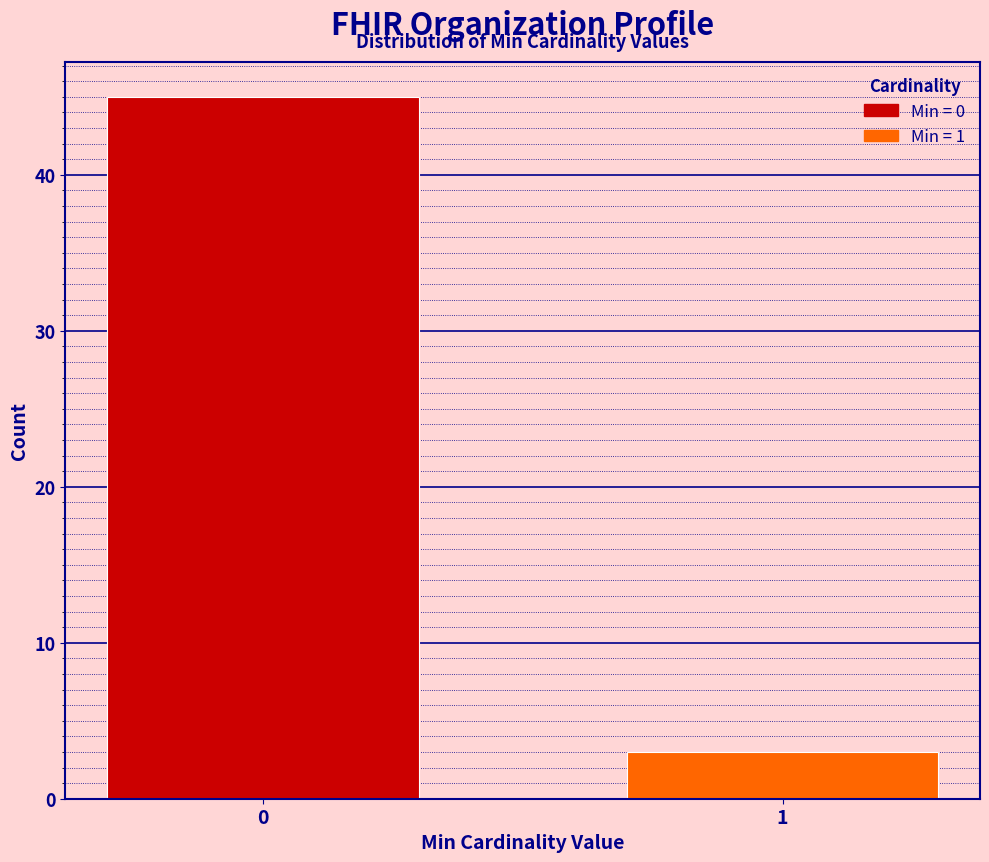

Reading left to right, transcribe all the data shown in this chart.

0=45	1=3